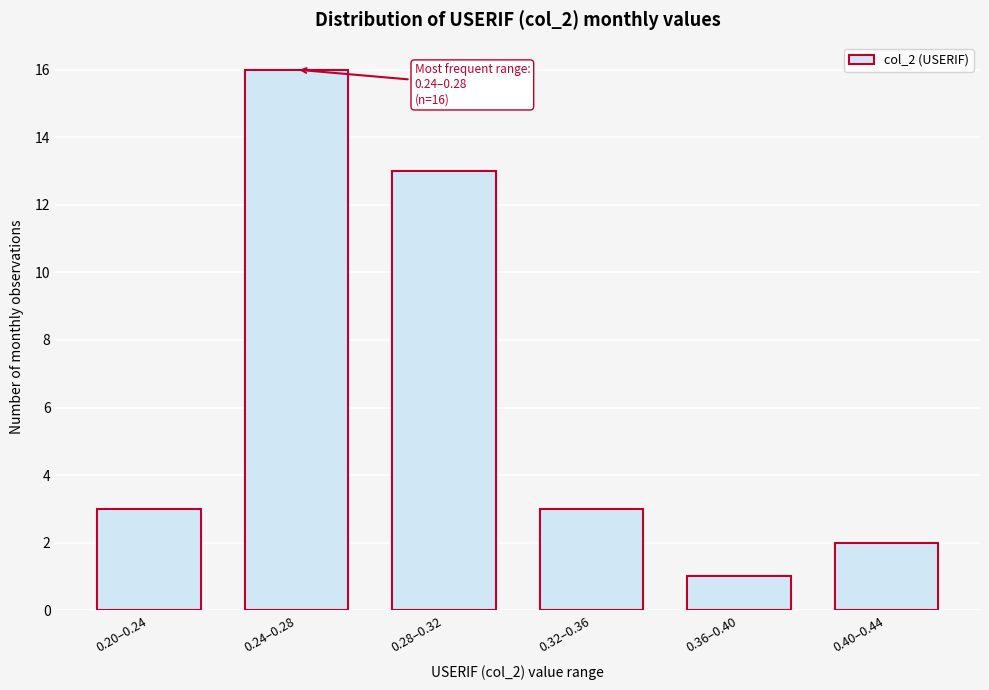

Reading right to left, list all the values displayed in this chart.

2	1	3	13	16	3